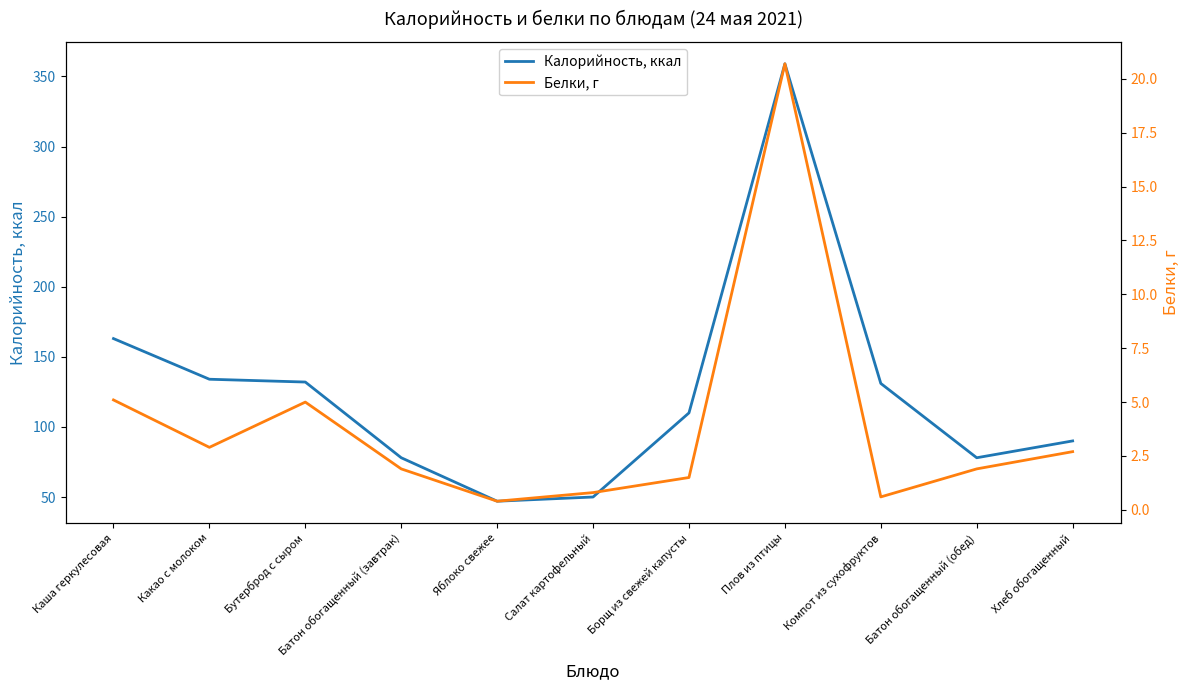

What is the sum of all Белки, г values?

43.5